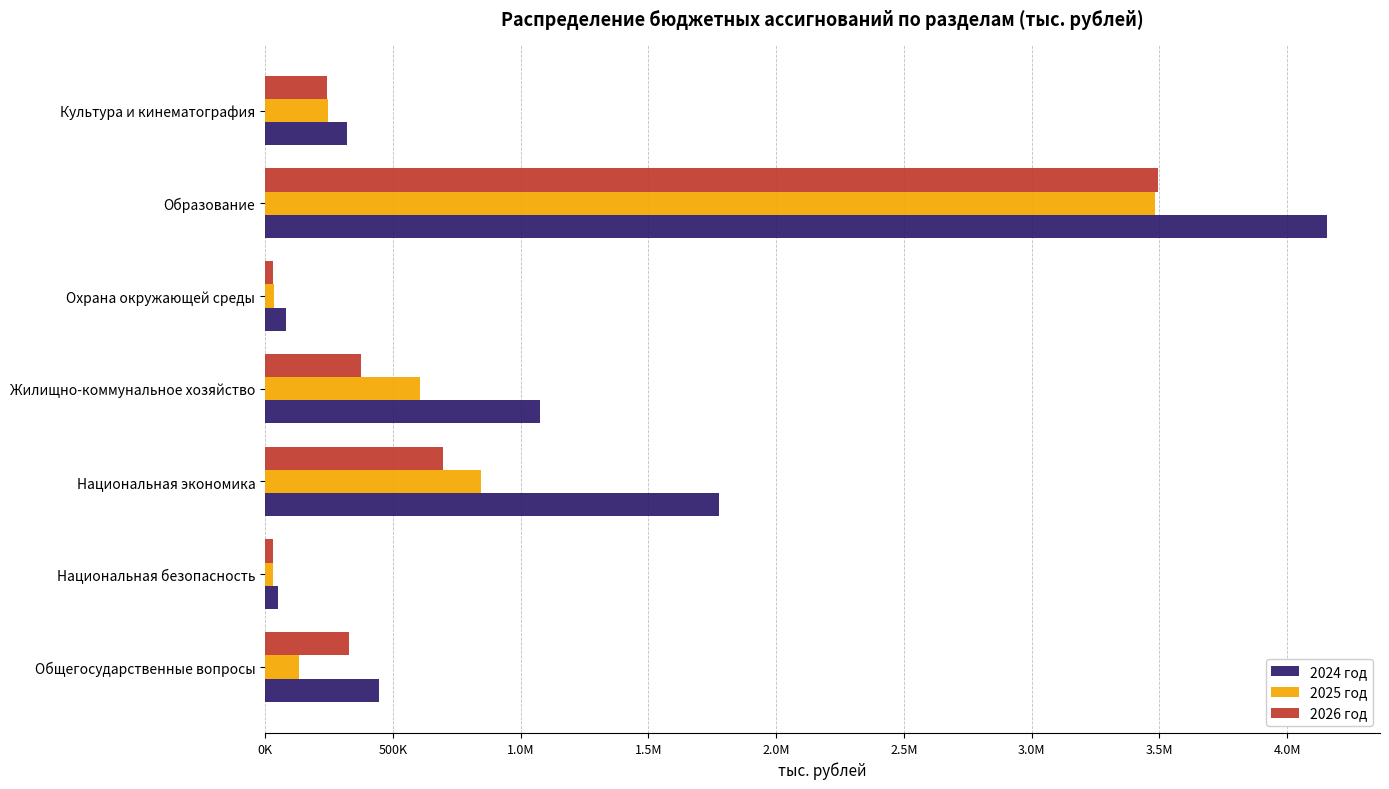

What is the average value of the 2026 год series?

743075.5